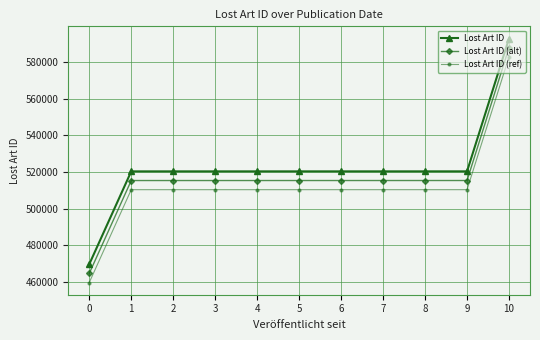

What value does the Lost Art ID series have at 0, to the nearest 10?

469600